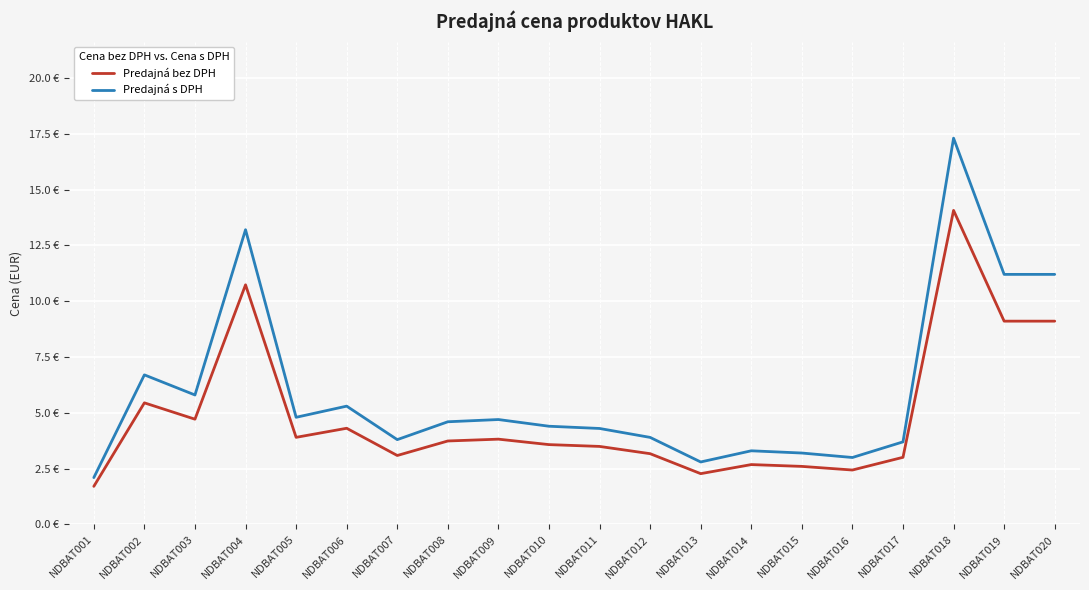

The Predajná s DPH series shows 3.5 at NDBAT006. True or false?

False